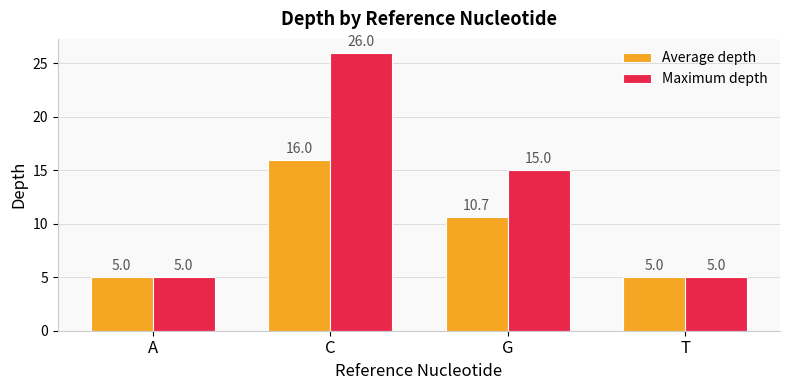

Which series has the widest spread of values?

Maximum depth